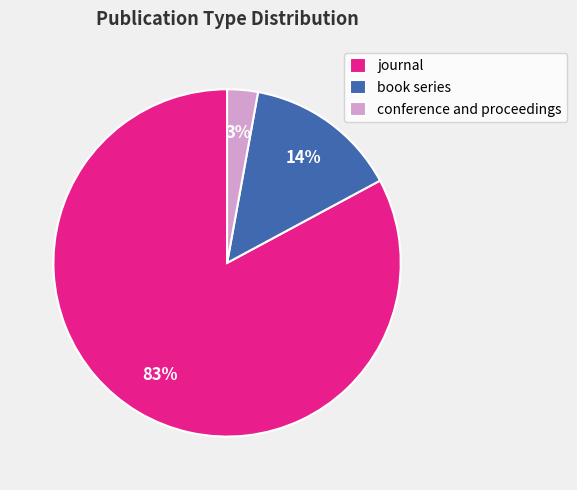

To the nearest percent, what percentage of the pie is journal?

83%